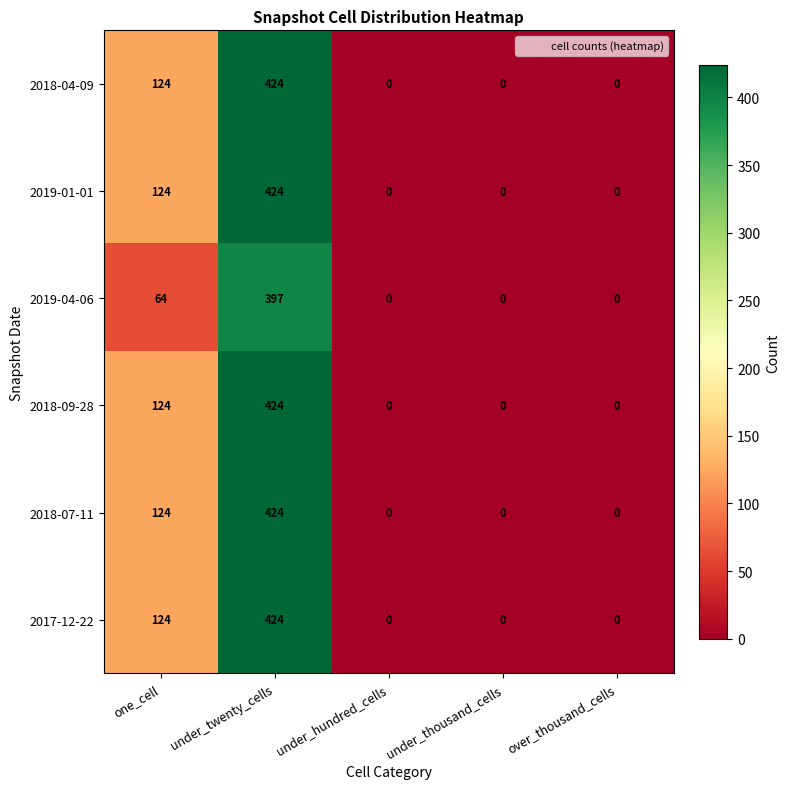

Reading left to right, extract all data points from this chart.

2018-04-09: 124	424	0	0	0
2019-01-01: 124	424	0	0	0
2019-04-06: 64	397	0	0	0
2018-09-28: 124	424	0	0	0
2018-07-11: 124	424	0	0	0
2017-12-22: 124	424	0	0	0